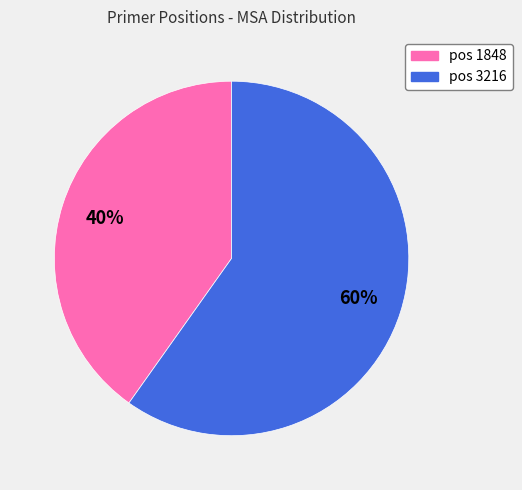

To the nearest percent, what is the average slice percentage?

50%